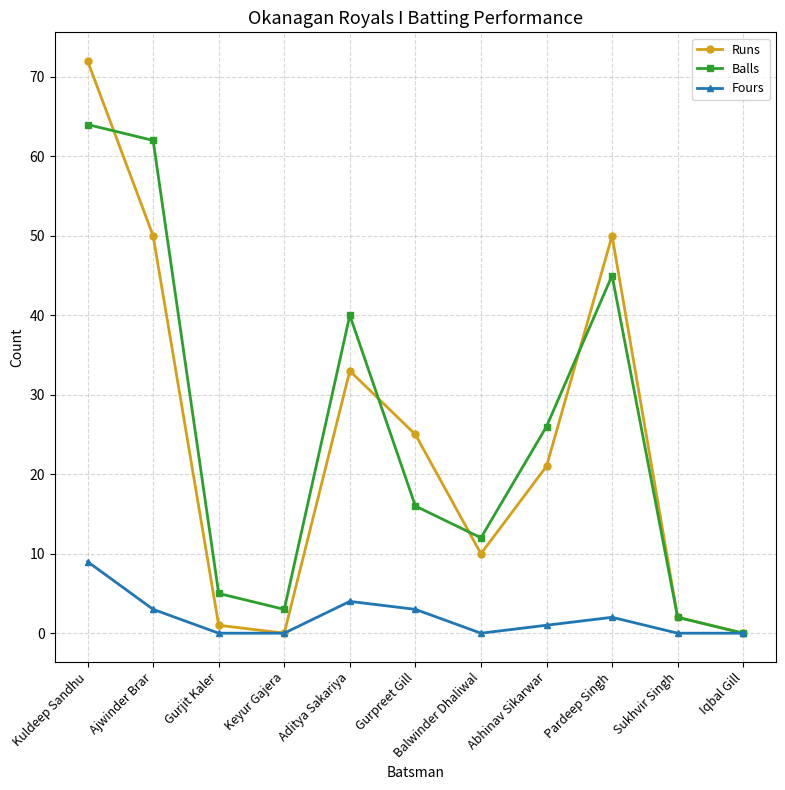

How many data points does each series have?

11